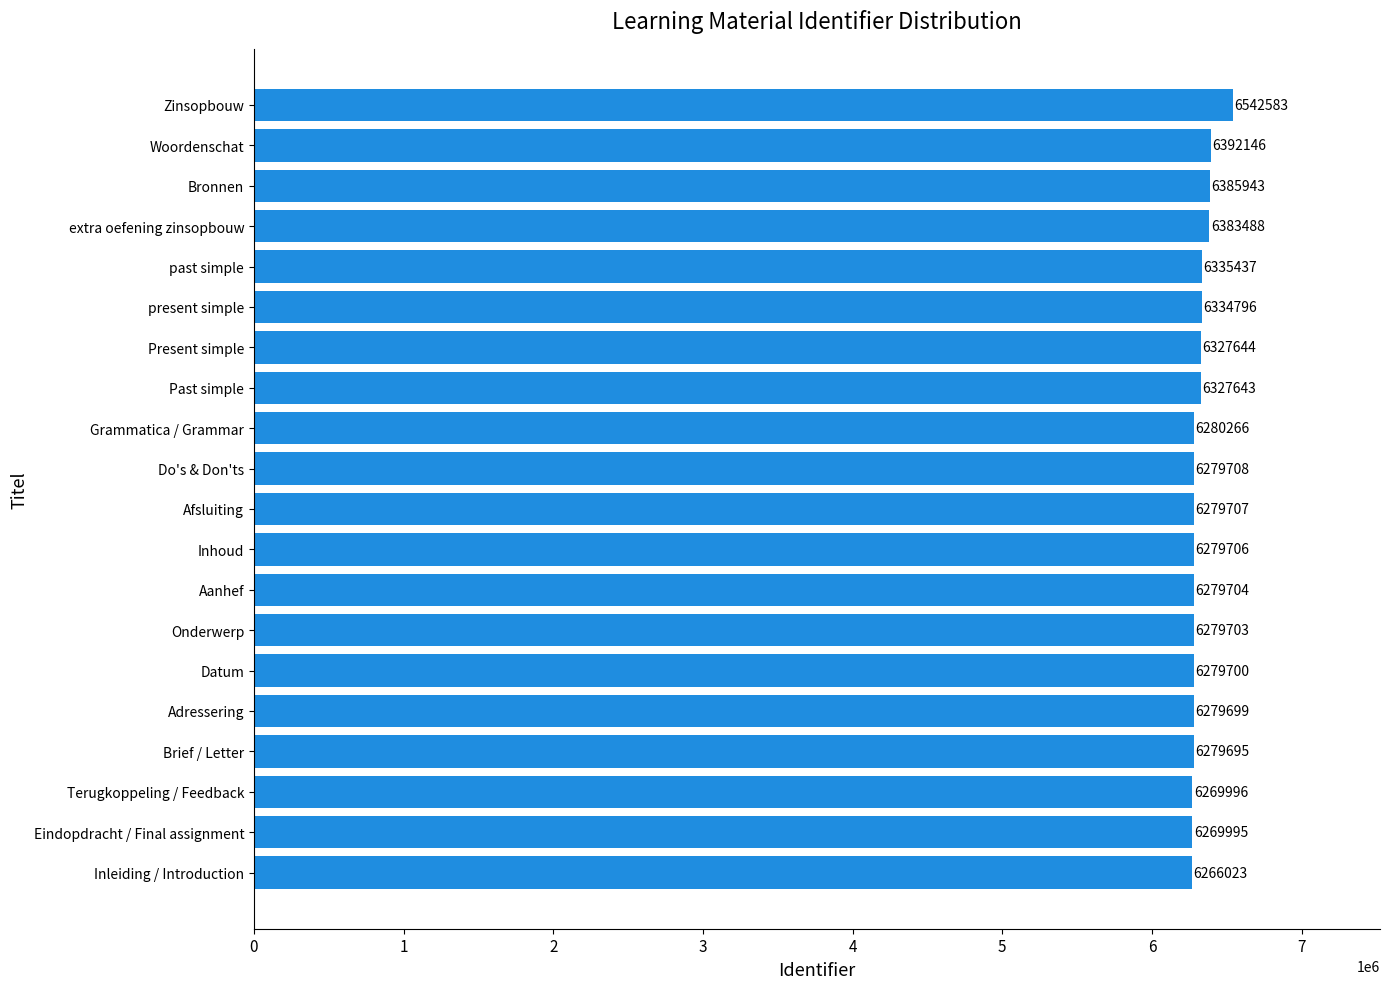

How many bars are there in total?

20